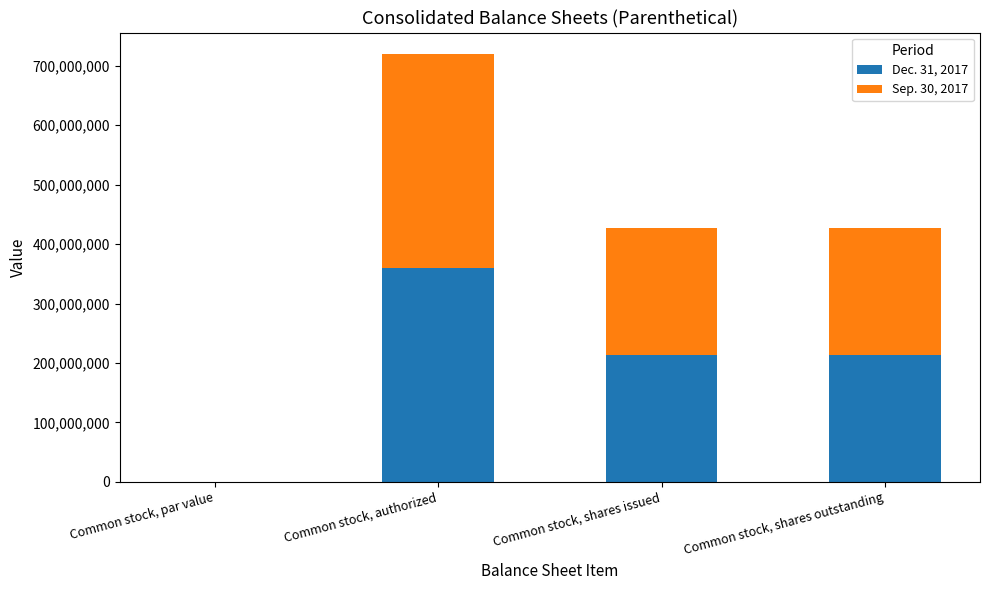

True or false: Dec. 31, 2017 has a value of 384460334.7 at Common stock, shares outstanding.

False